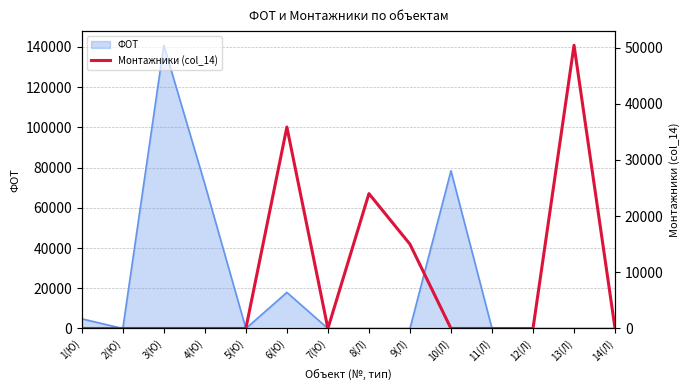

What position from the right is 5(Ю)?

10